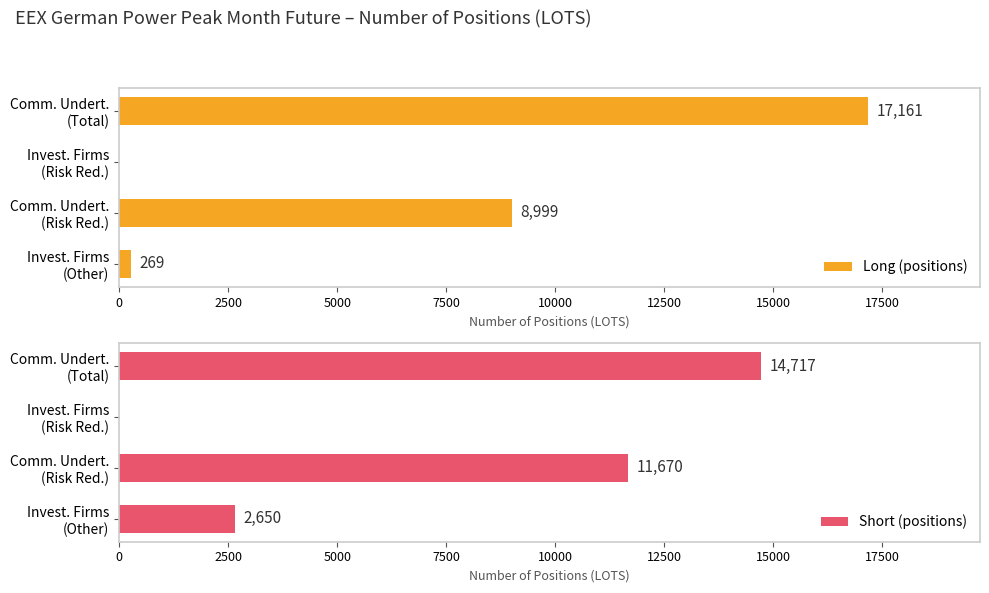

What is the highest value of the Long (positions) series?

17161